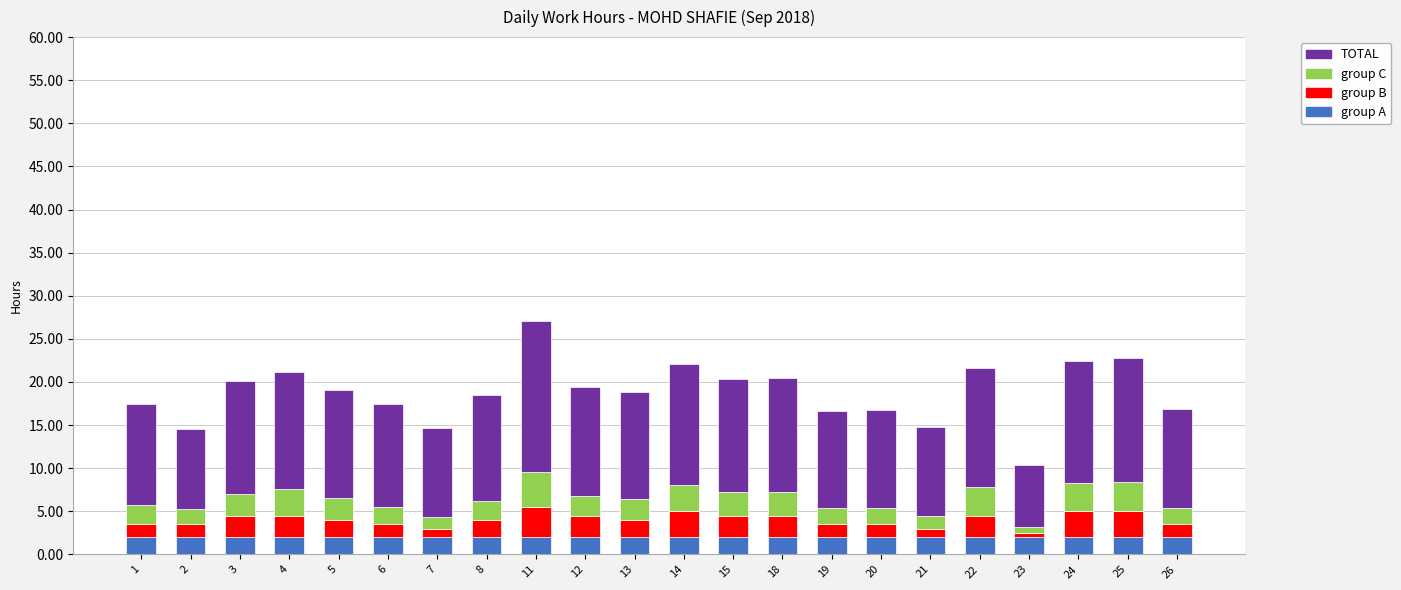

What is the total value across all series at 20?

16.7